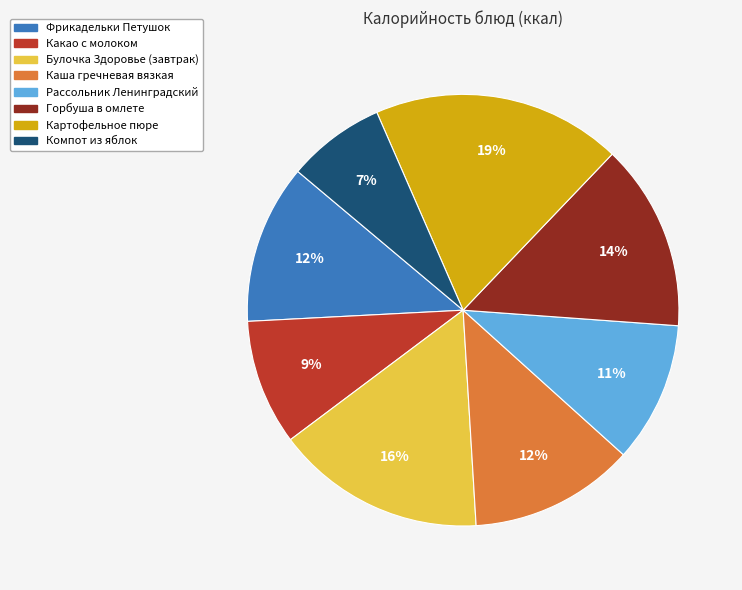

Does Каша гречневая вязкая account for over 50% of the chart?

No